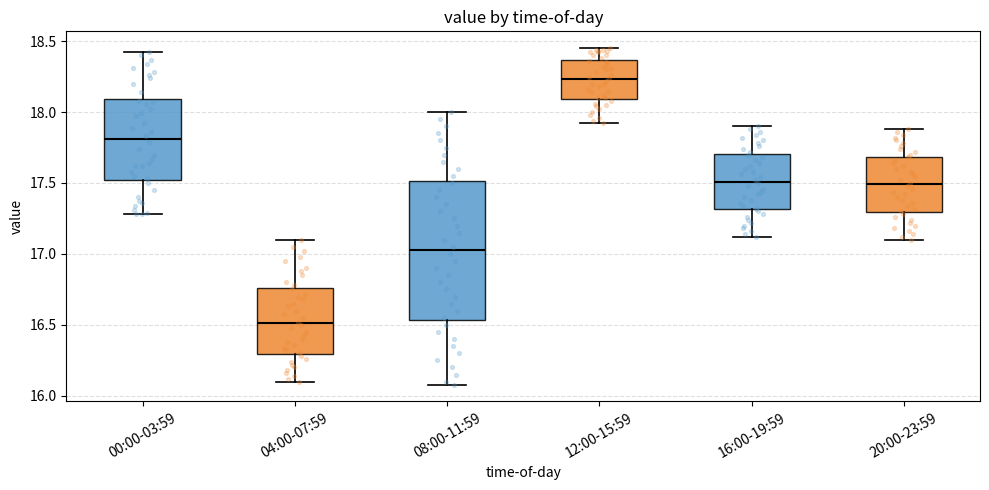

Reading left to right, transcribe this box plot: for each box, give where its median line is, the range the box spans, and where its two whiskers end, as read against the y-axis. The values are not printed on the chart, so give them approximately, as read against the axis.

00:00-03:59: median 17.80, box 17.50 to 18.10, whiskers 17.30 to 18.40
04:00-07:59: median 16.50, box 16.30 to 16.75, whiskers 16.10 to 17.10
08:00-11:59: median 17.05, box 16.55 to 17.50, whiskers 16.10 to 18.00
12:00-15:59: median 18.25, box 18.10 to 18.35, whiskers 17.90 to 18.45
16:00-19:59: median 17.50, box 17.30 to 17.70, whiskers 17.10 to 17.90
20:00-23:59: median 17.50, box 17.30 to 17.70, whiskers 17.10 to 17.90